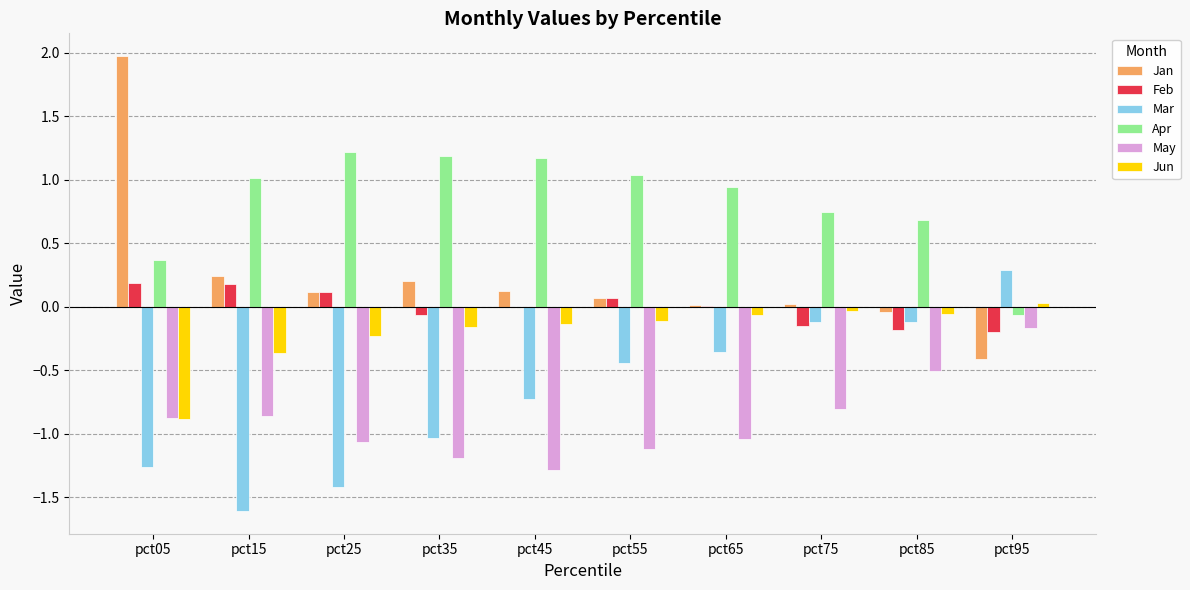

Is the value of Feb at pct85 greater than the value of May at pct85?

Yes